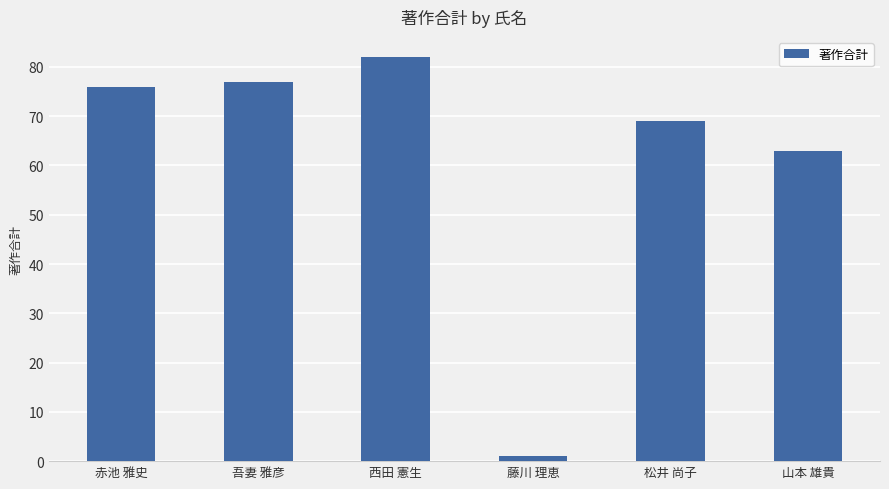

What is the value of the 4th bar from the left?

1